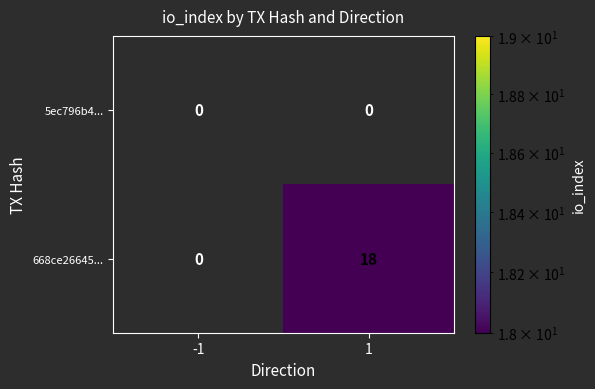

Reading left to right, transcribe all the data shown in this chart.

5ec796b4...: 0	0
668ce26645...: 0	18